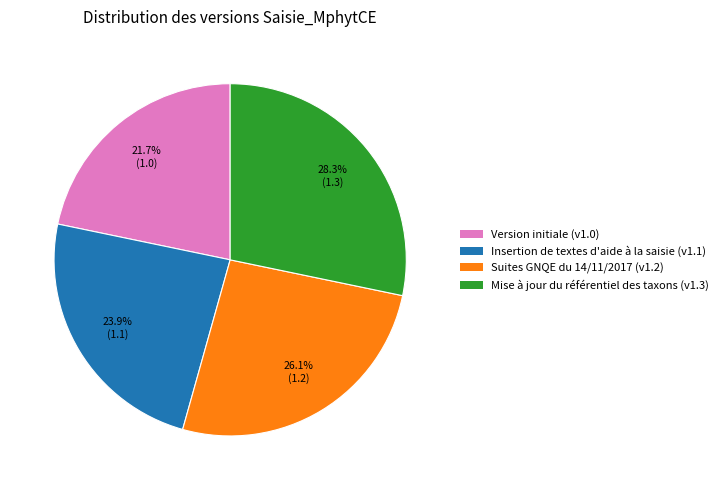

The Suites GNQE du 14/11/2017 slice represents 40% of the pie. True or false?

False